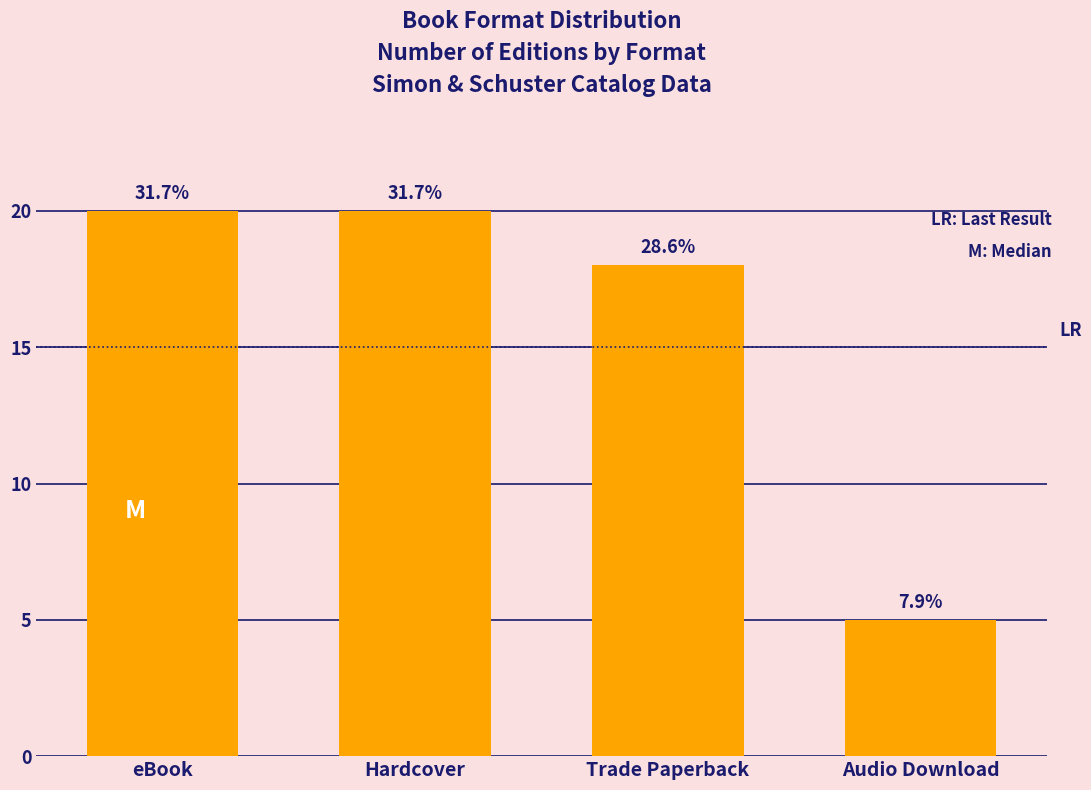

How many bars are there in total?

4